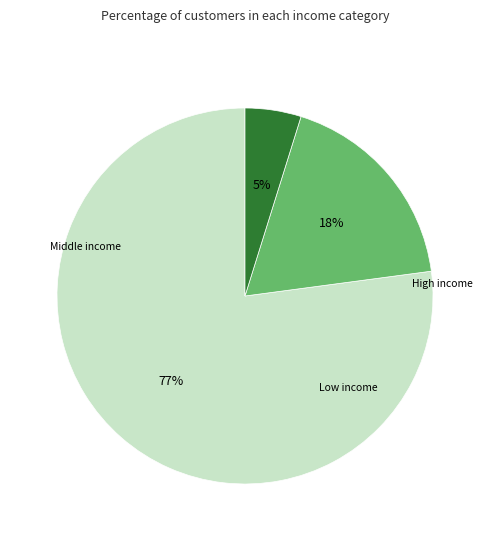

To the nearest percent, what is the average slice percentage?

33%